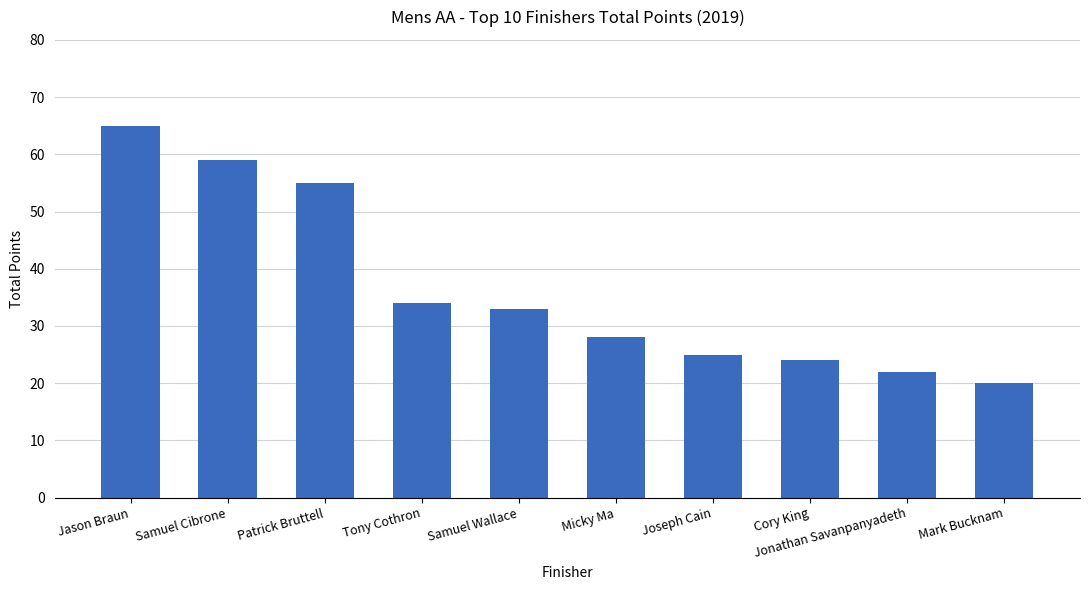

What position from the right is Mark Bucknam?

1